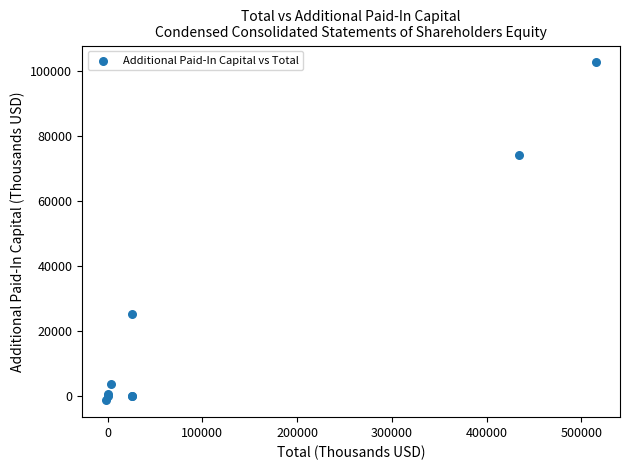

What Y value in the scatter plot is closest to 50758?

74272